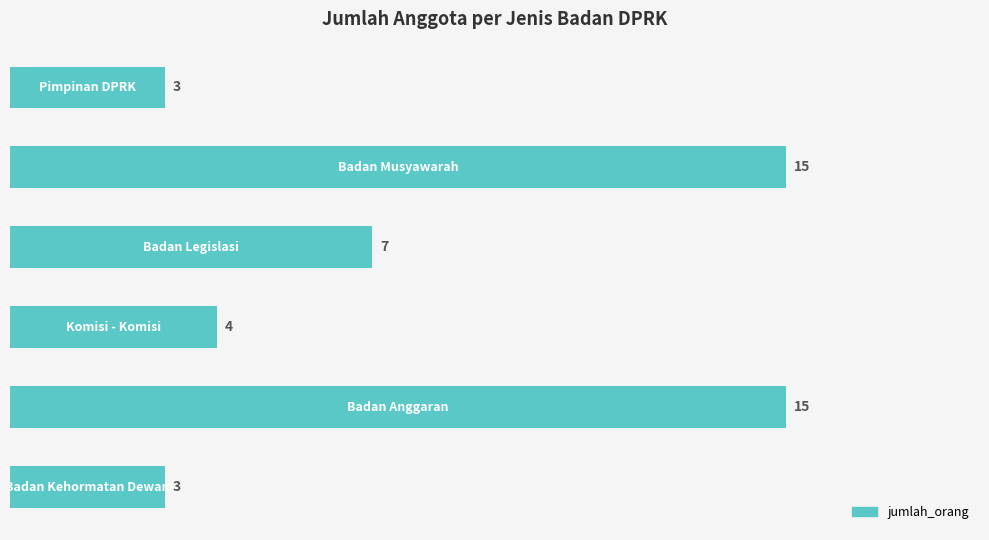

What is the value of the 3rd bar from the top?

7